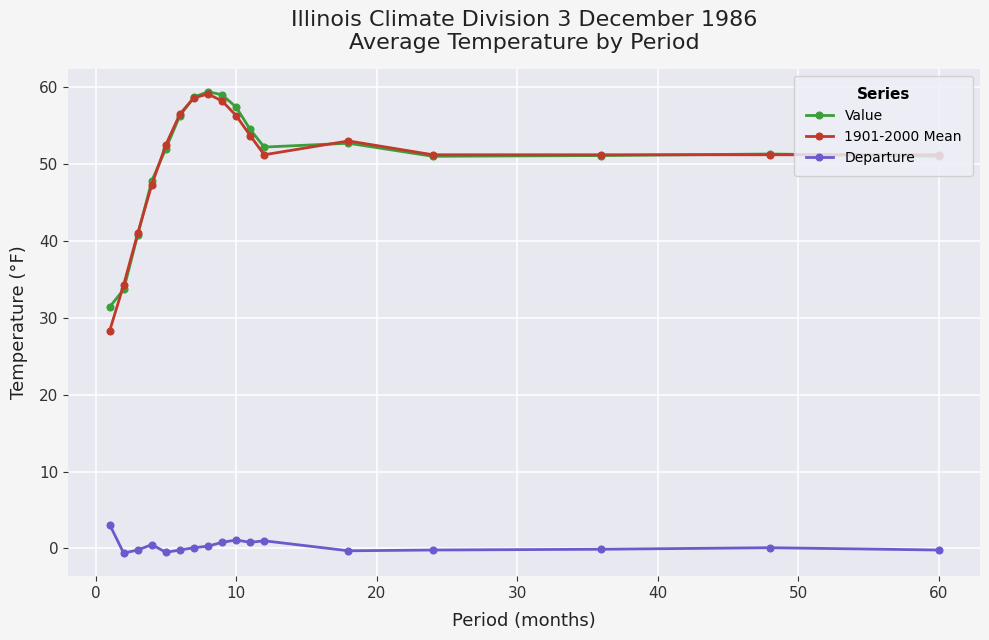

True or false: 1901-2000 Mean has more than 1 points higher than both neighbors.

True